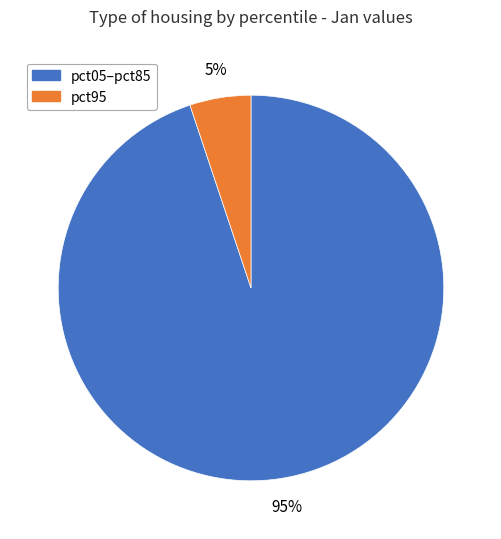

Does any single category account for the majority?

Yes